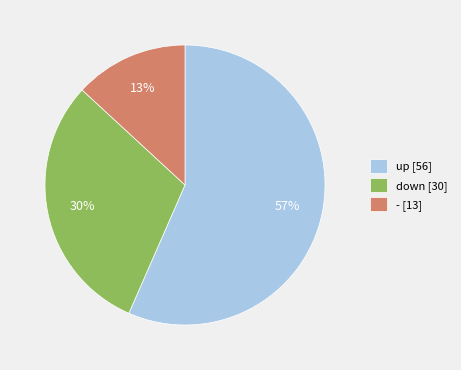

Is it true that down is 30% of the pie?

True